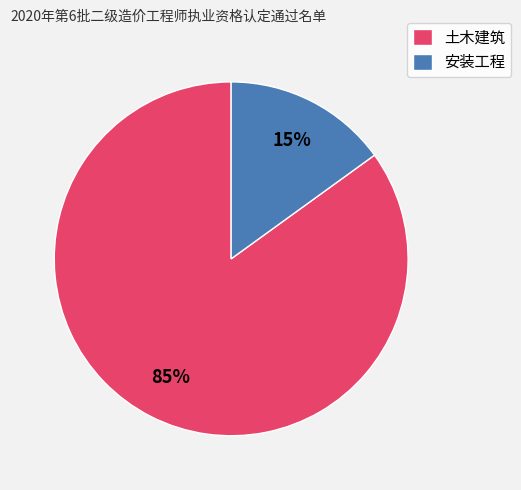

Count the number of slices in the pie.

2